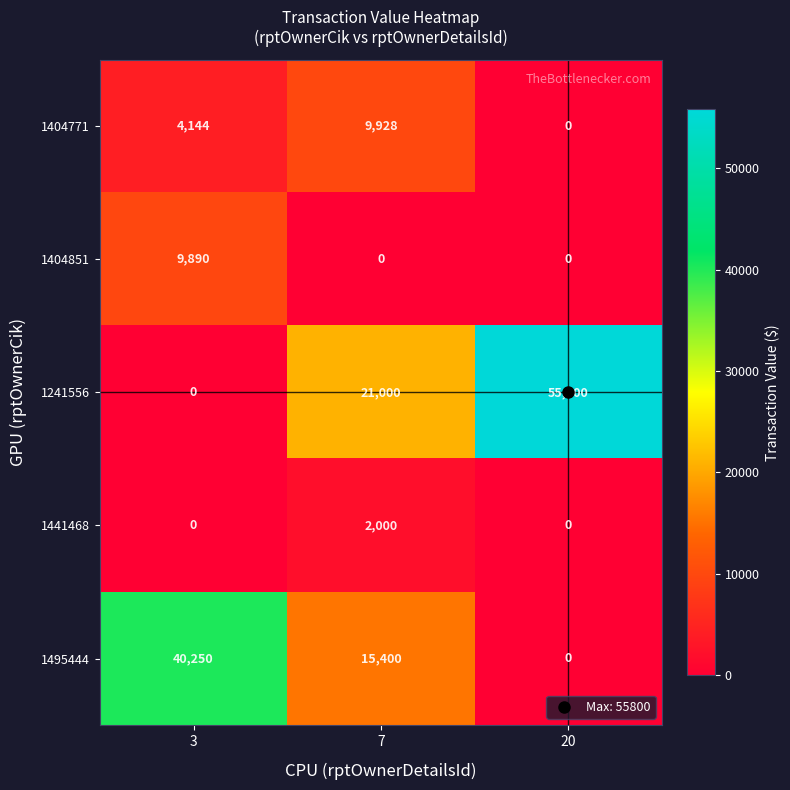

How many categories are shown in the chart?

3